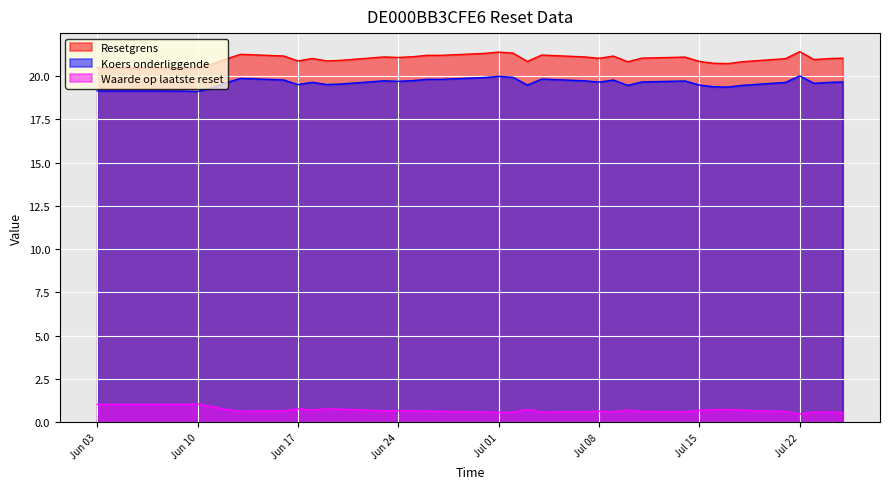

What is the spread (max minus min) of values at 2025-06-11?

19.8